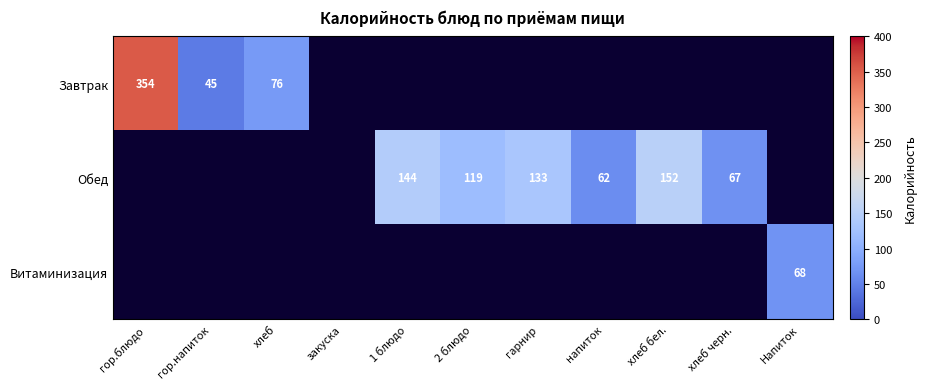

Count the number of data series in this chart.

3